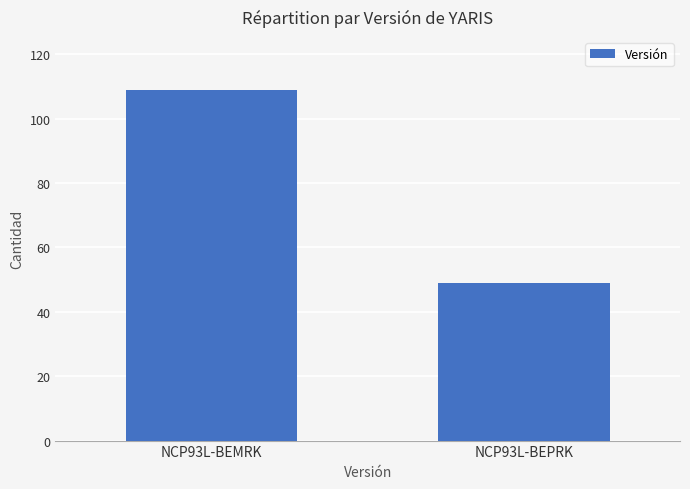

What is the difference between the values at NCP93L-BEPRK and NCP93L-BEMRK?

60